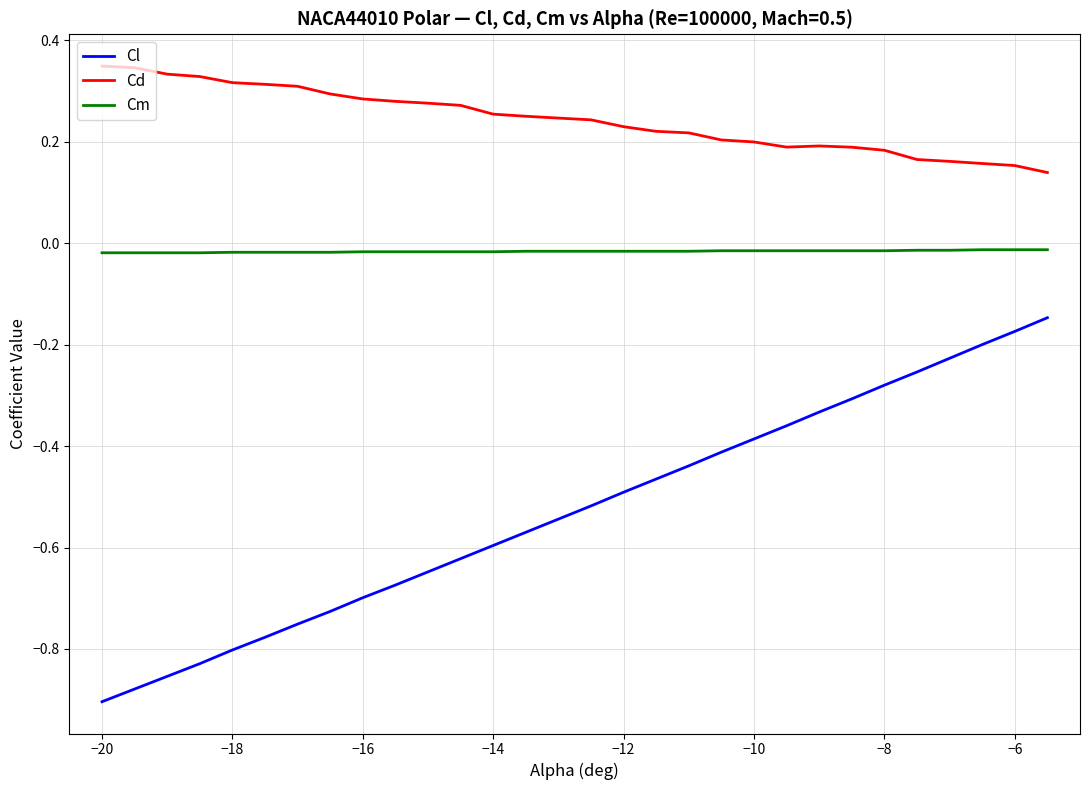

What are all the series names shown in the legend?

Cl, Cd, Cm